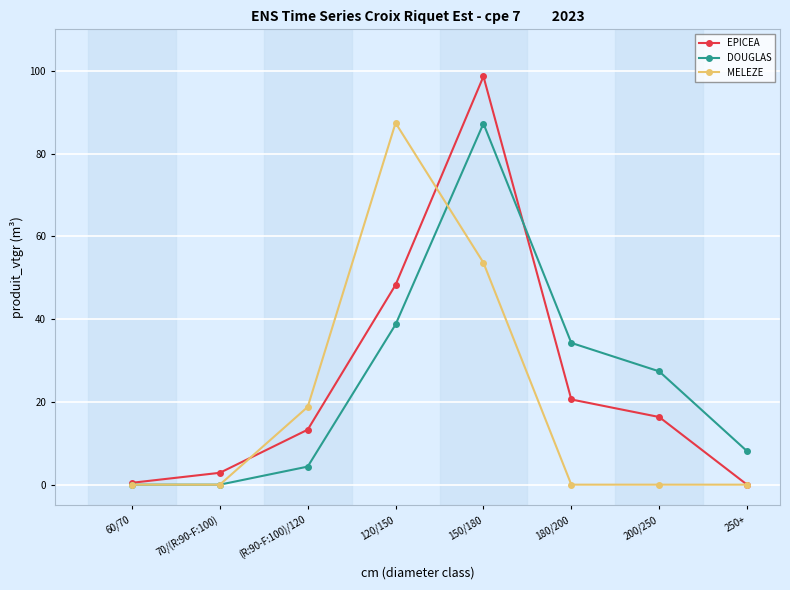

How many lines are shown in the chart?

3